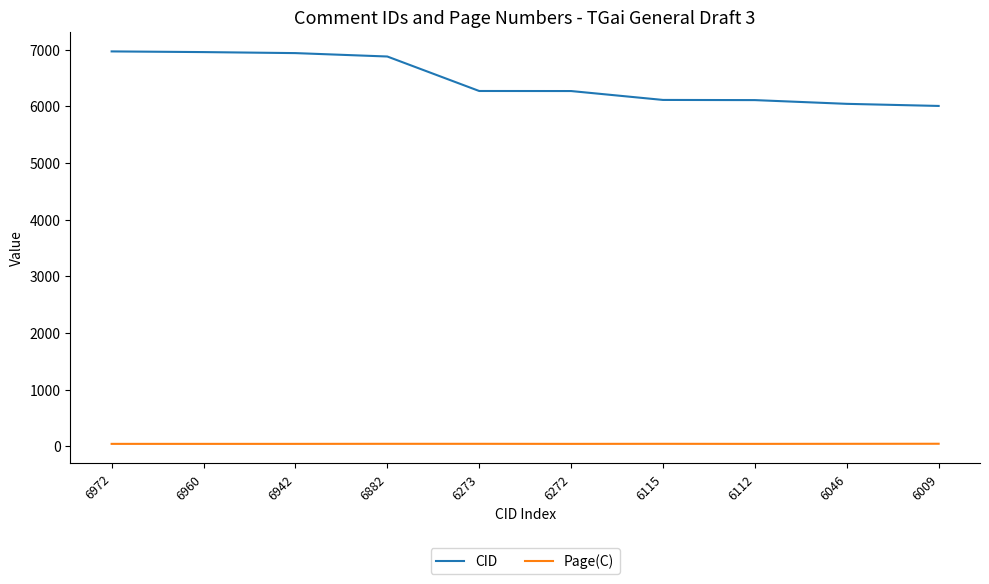

Is the value of Page(C) at 6273 greater than the value of CID at 6272?

No